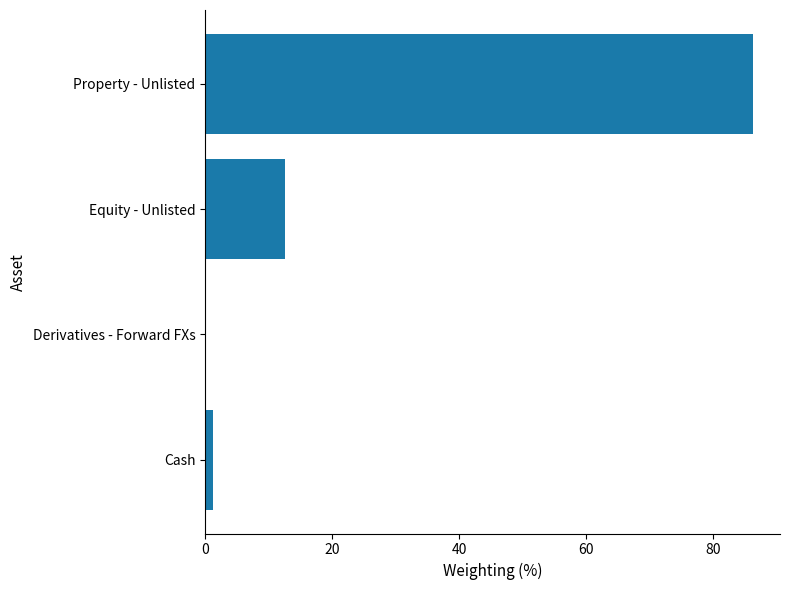

What is the sum of all values?

100.0